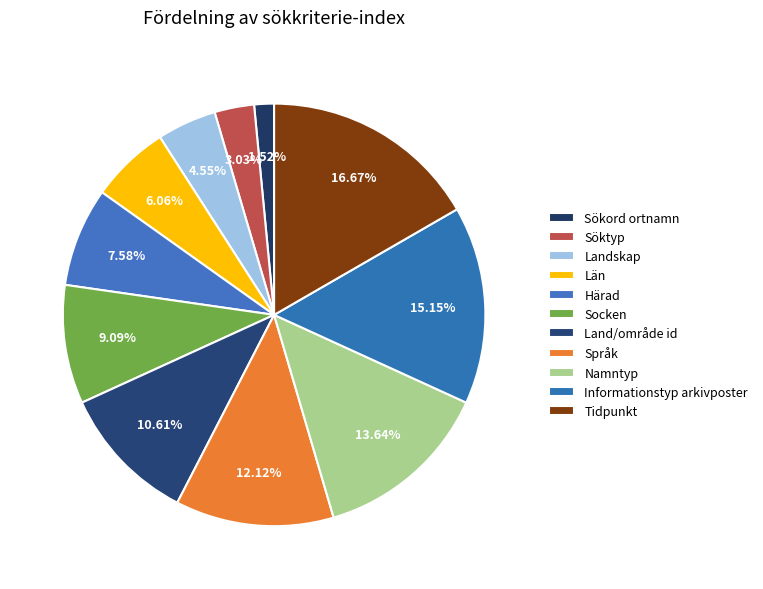

How many segments does this pie chart have?

11